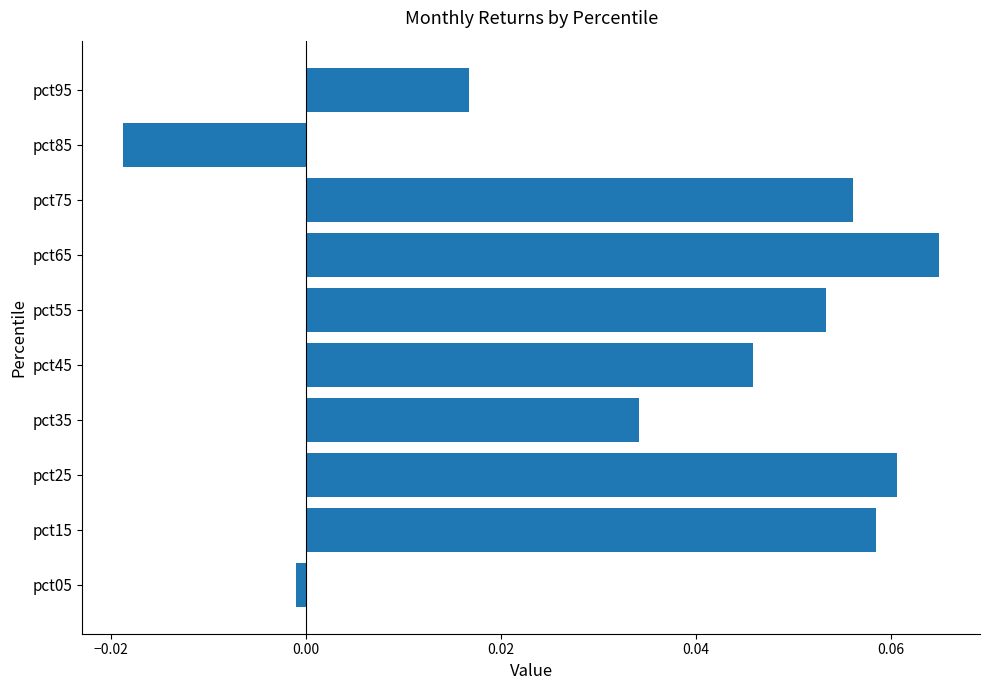

Rank the categories by value from lowest to highest.

pct85, pct05, pct95, pct35, pct45, pct55, pct75, pct15, pct25, pct65